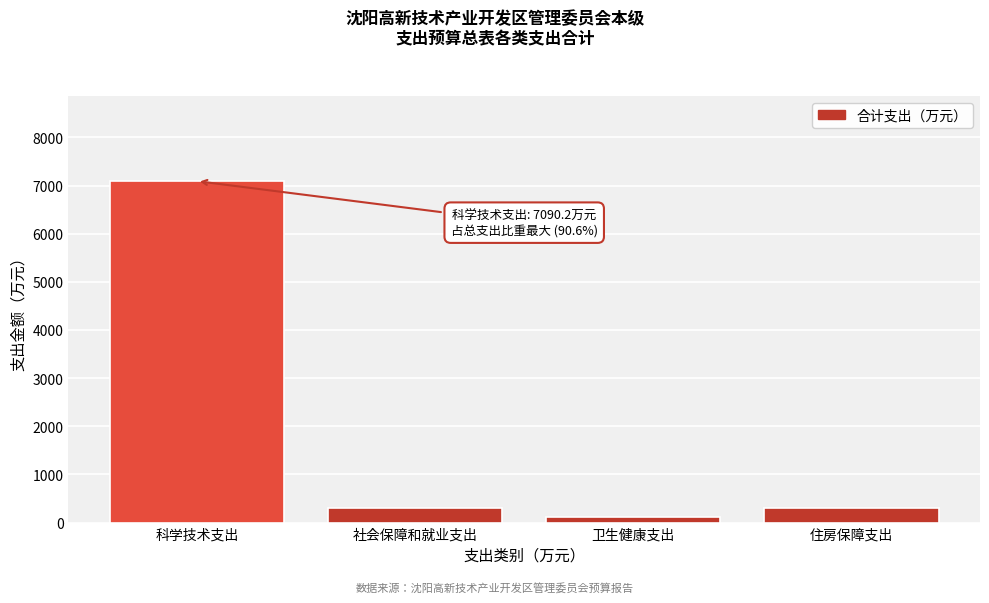

What is the value of the 2nd bar from the left?

310.5